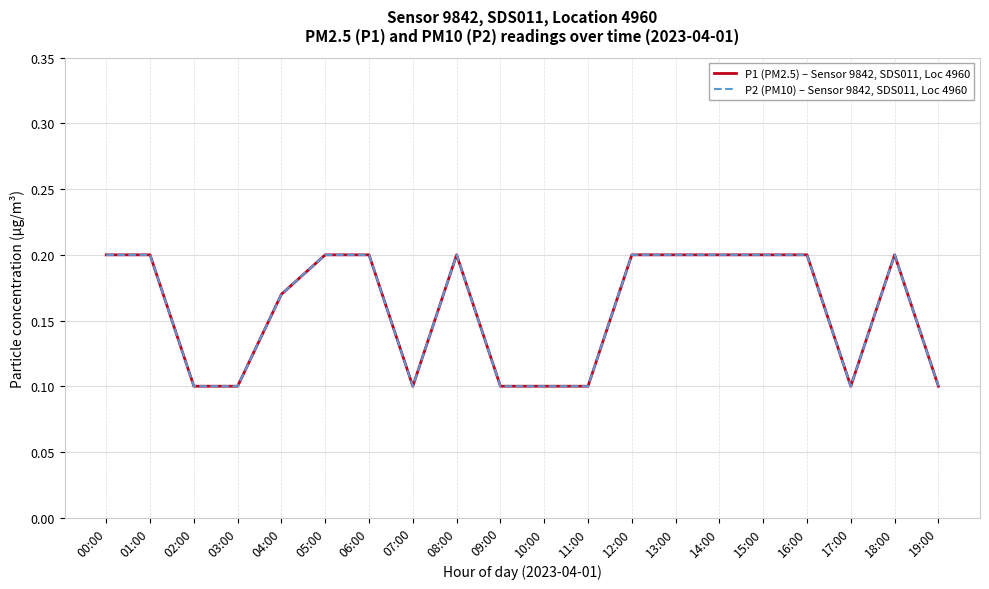

Where is P1 (PM2.5) – Sensor 9842, SDS011, Loc 4960 nearest to the value 0?

02:00